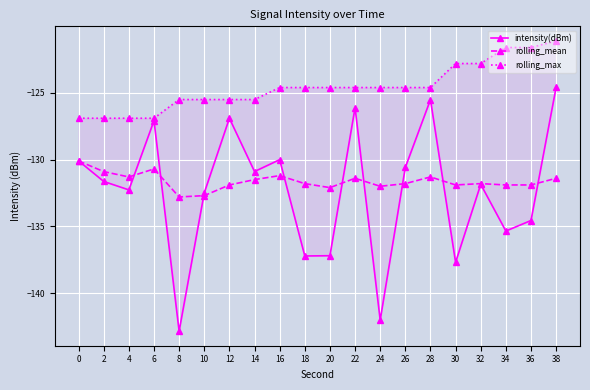

Reading left to right, what are all the values shown in this chart?

intensity(dBm): 0=-130.1	2=-131.6	4=-132.3	6=-127.1	8=-142.9	10=-132.5	12=-126.9	14=-130.9	16=-130.0	18=-137.2	20=-137.2	22=-126.1	24=-142.0	26=-130.6	28=-125.5	30=-137.7	32=-131.9	34=-135.4	36=-134.6	38=-124.6
rolling_mean: 0=-130.1	2=-130.9	4=-131.3	6=-130.7	8=-132.8	10=-132.7	12=-131.9	14=-131.5	16=-131.2	18=-131.8	20=-132.1	22=-131.4	24=-132.0	26=-131.8	28=-131.3	30=-131.9	32=-131.8	34=-131.9	36=-131.9	38=-131.4
rolling_max: 0=-126.9	2=-126.9	4=-126.9	6=-126.9	8=-125.5	10=-125.5	12=-125.5	14=-125.5	16=-124.6	18=-124.6	20=-124.6	22=-124.6	24=-124.6	26=-124.6	28=-124.6	30=-122.8	32=-122.8	34=-121.6	36=-121.6	38=-121.1